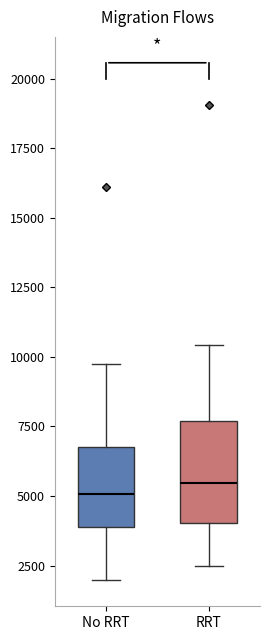

Reading left to right, transcribe this box plot: for each box, give where its median line is, the range the box spans, and where its two whiskers end, as read against the y-axis. The values are not printed on the chart, so give them approximately, as read against the axis.

No RRT: median 5000, box 4000 to 7000, whiskers 2000 to 9500
RRT: median 5500, box 4000 to 7500, whiskers 2500 to 10500